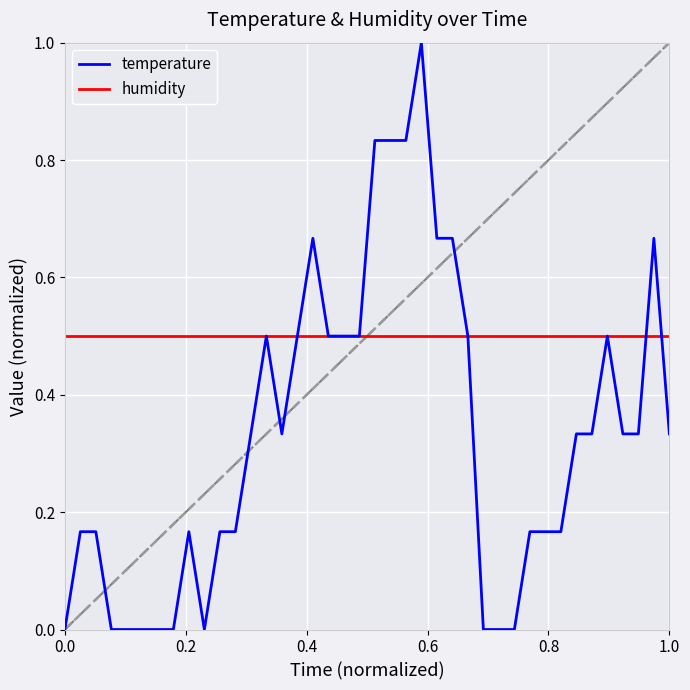

What is the maximum value for humidity?

0.5